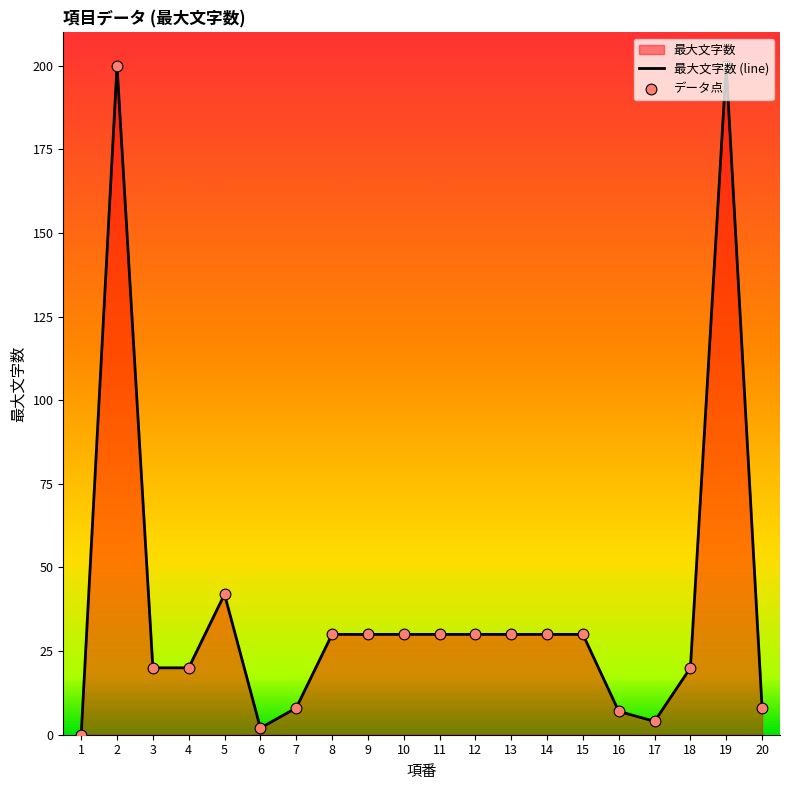

Which has a higher value, 14 or 10?

14